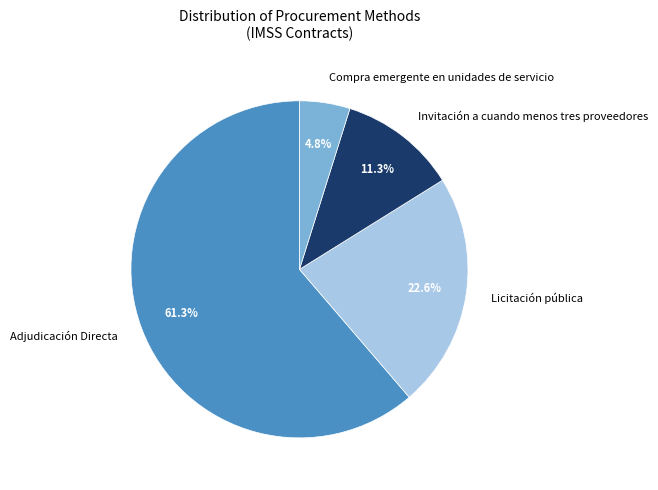

To the nearest percent, what is the combined percentage of Compra emergente en unidades de servicio and Adjudicación Directa?

66%